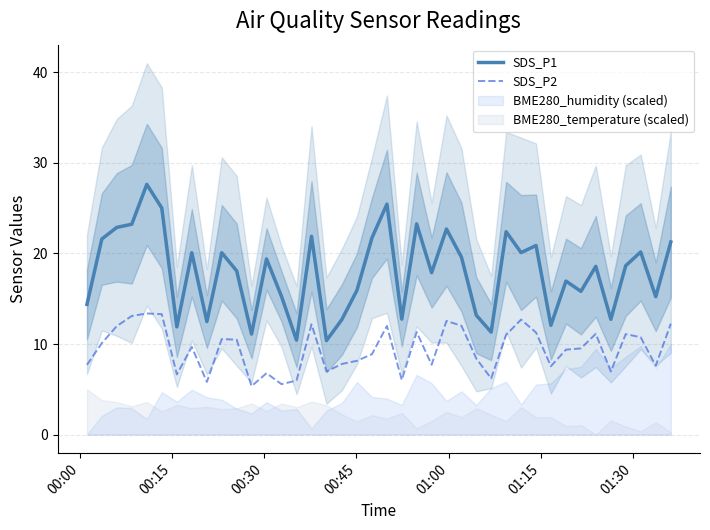

Rank the series by their maximum value, from highest to lowest.

SDS_P1, SDS_P2